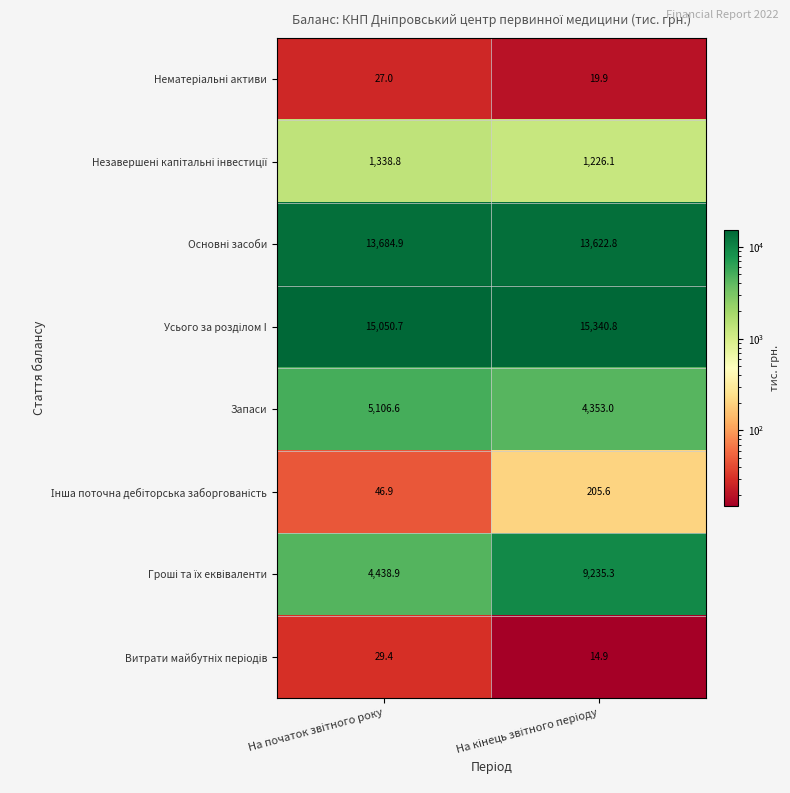

What is the smallest value displayed?

14.9